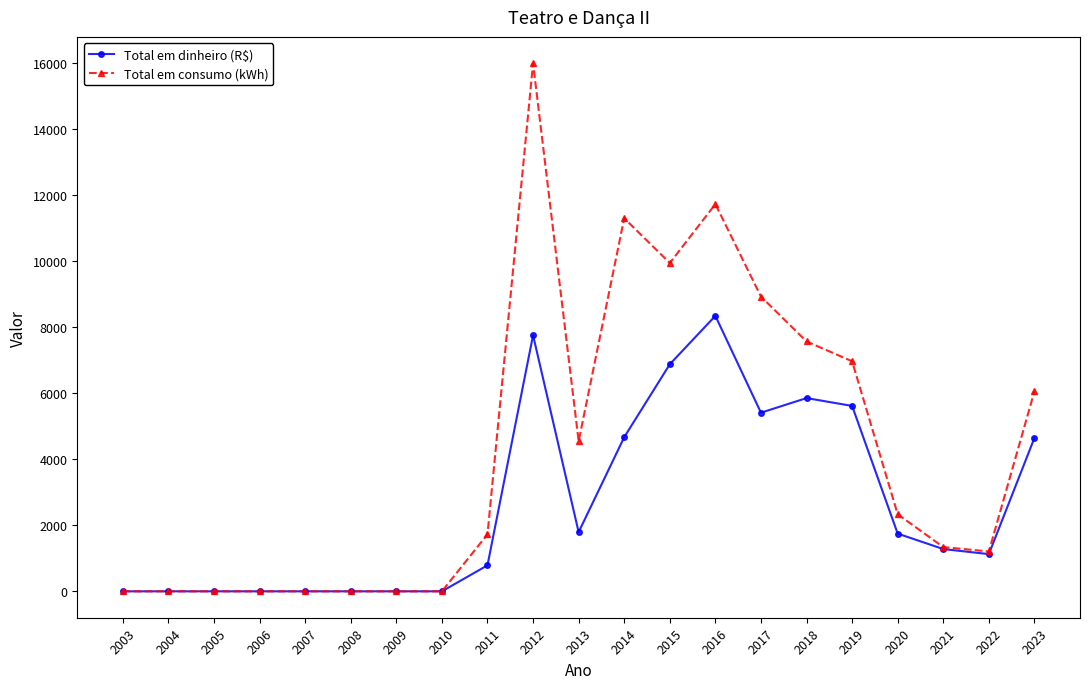

True or false: Total em dinheiro (R$) has a value of 1746.6 at 2020.

True